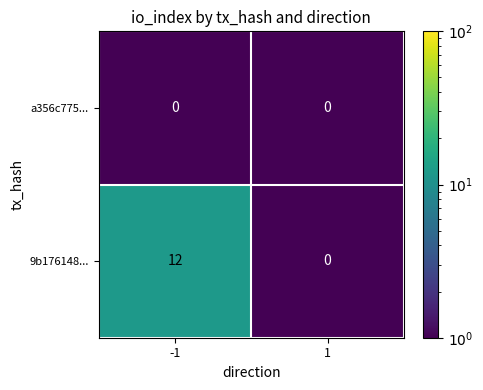

Which series has the largest total across all categories?

9b176148...